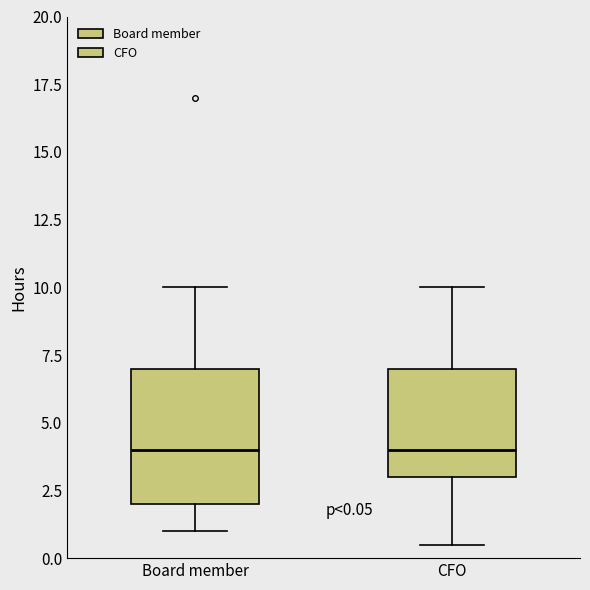

Comparing the boxes themselves (not the whiskers), which one is the tallest?

Board member